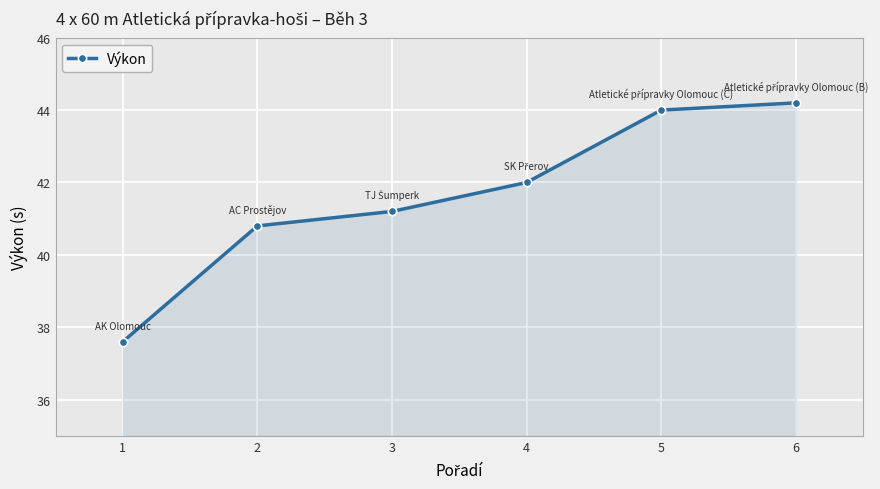

The chart shows a value of 71.4 at 2. True or false?

False